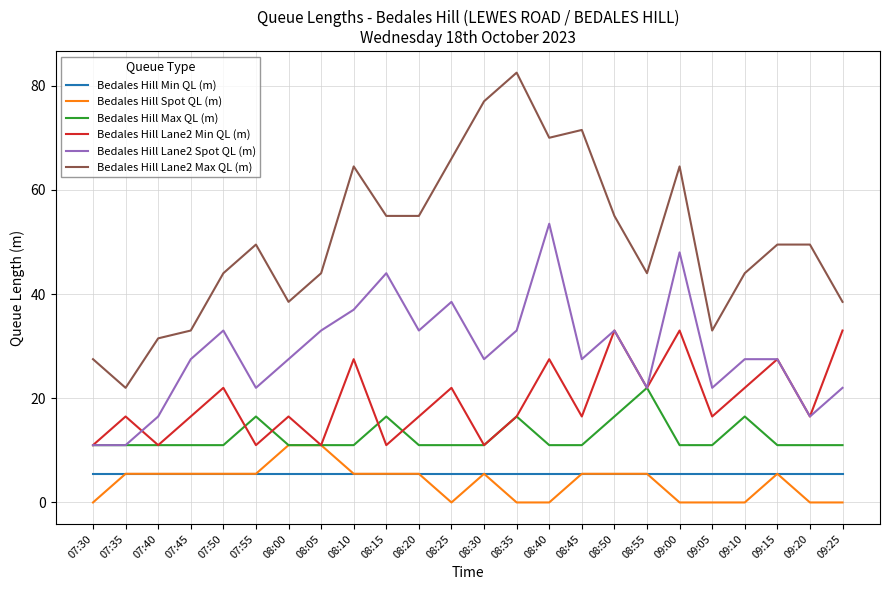

What position from the left is 08:10?

9